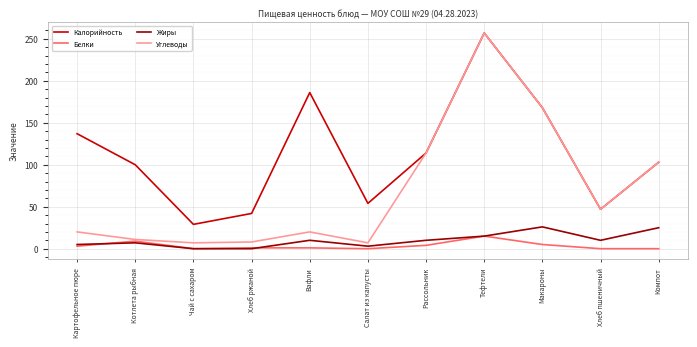

True or false: Калорийность and Жиры cross at least once.

False